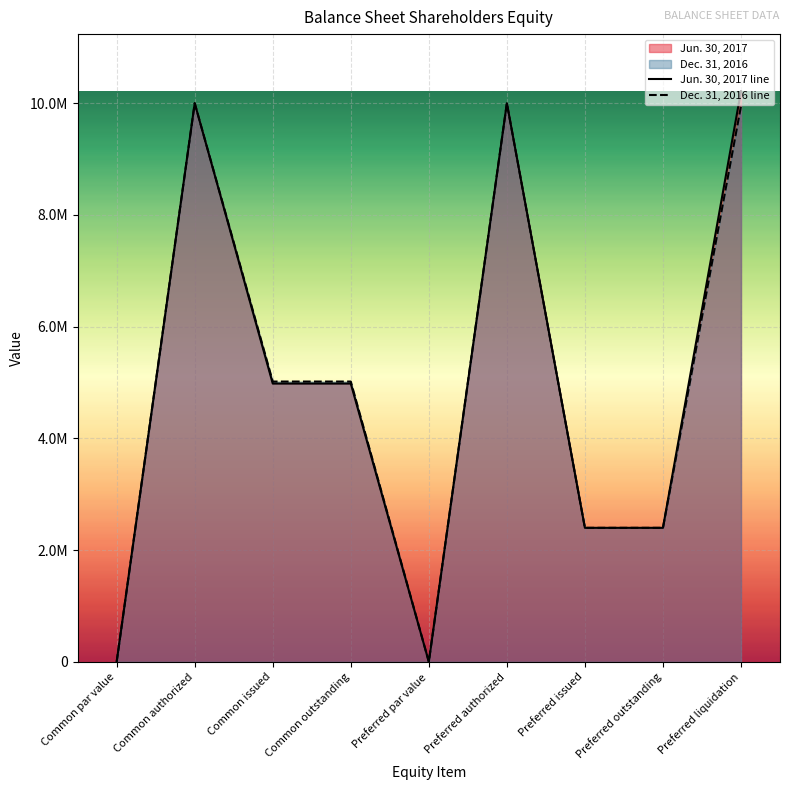

What is the sum of all Dec. 31, 2016 line values?

44776637